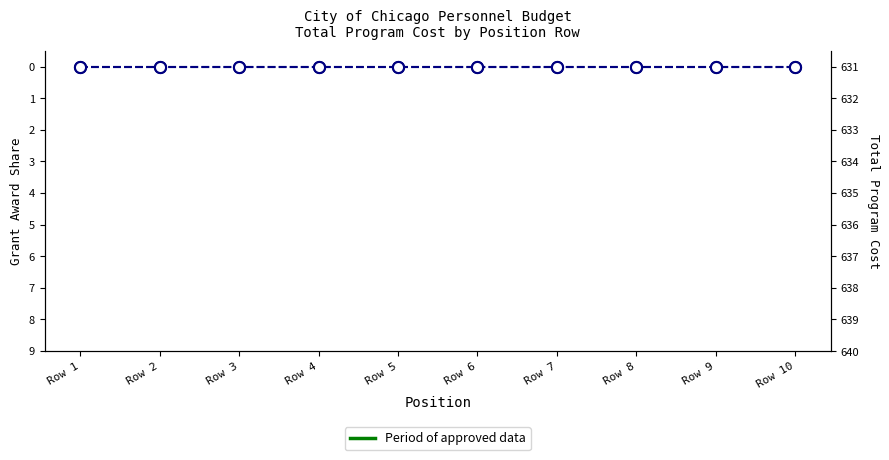

What is the difference between the highest and lowest values at Row 3?

631